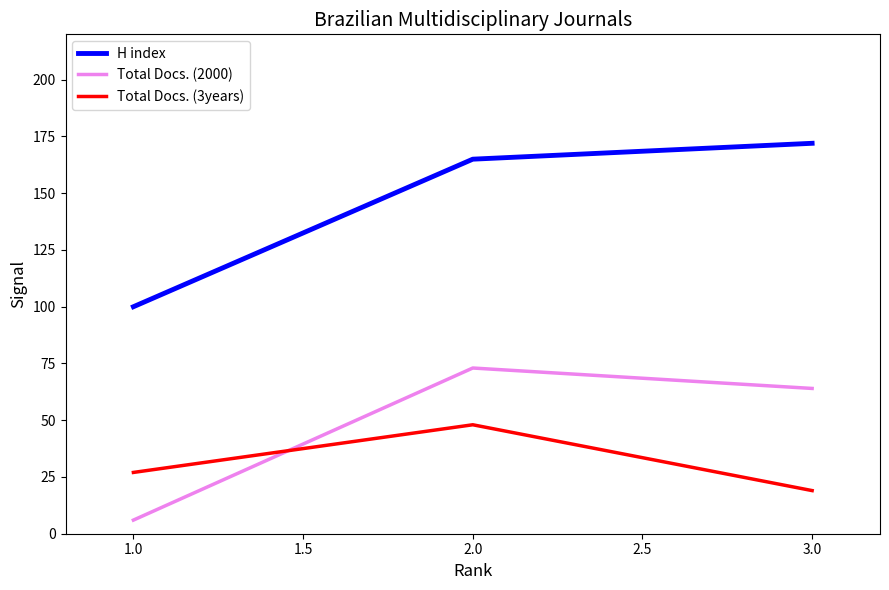

Is it true that Total Docs. (3years) equals 72 at 1.0?

False